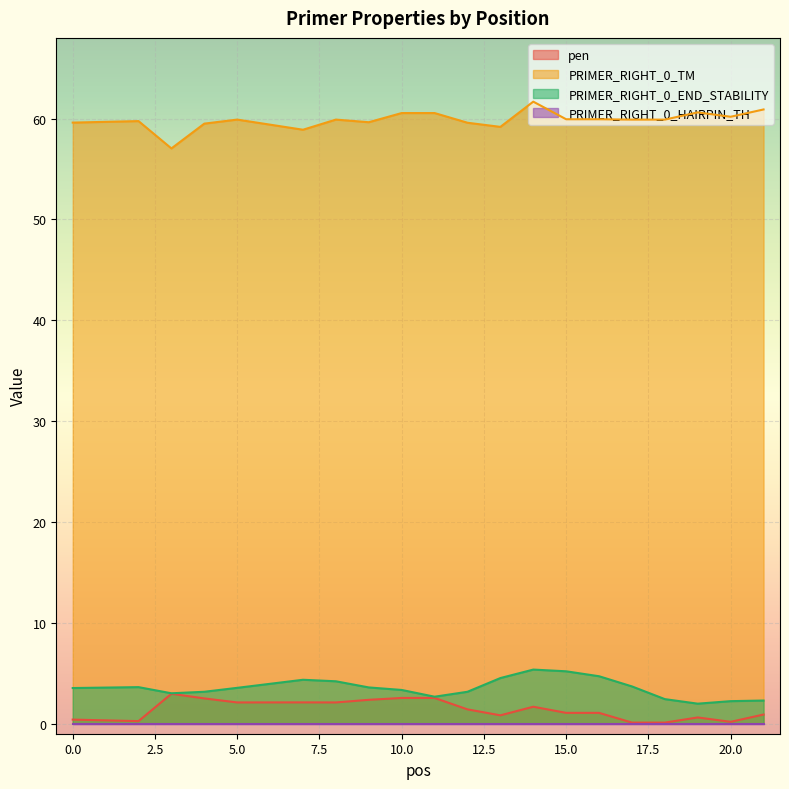

What is the value of the pen point at the 14th from the left?

1.1